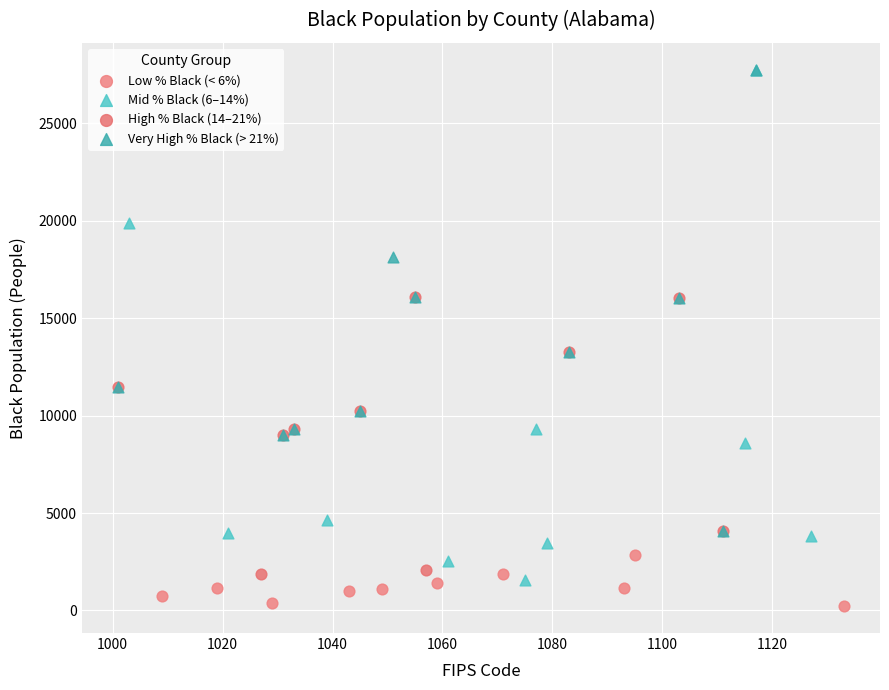

Which series has the largest Y range (max minus min)?

Mid % Black (6–14%)